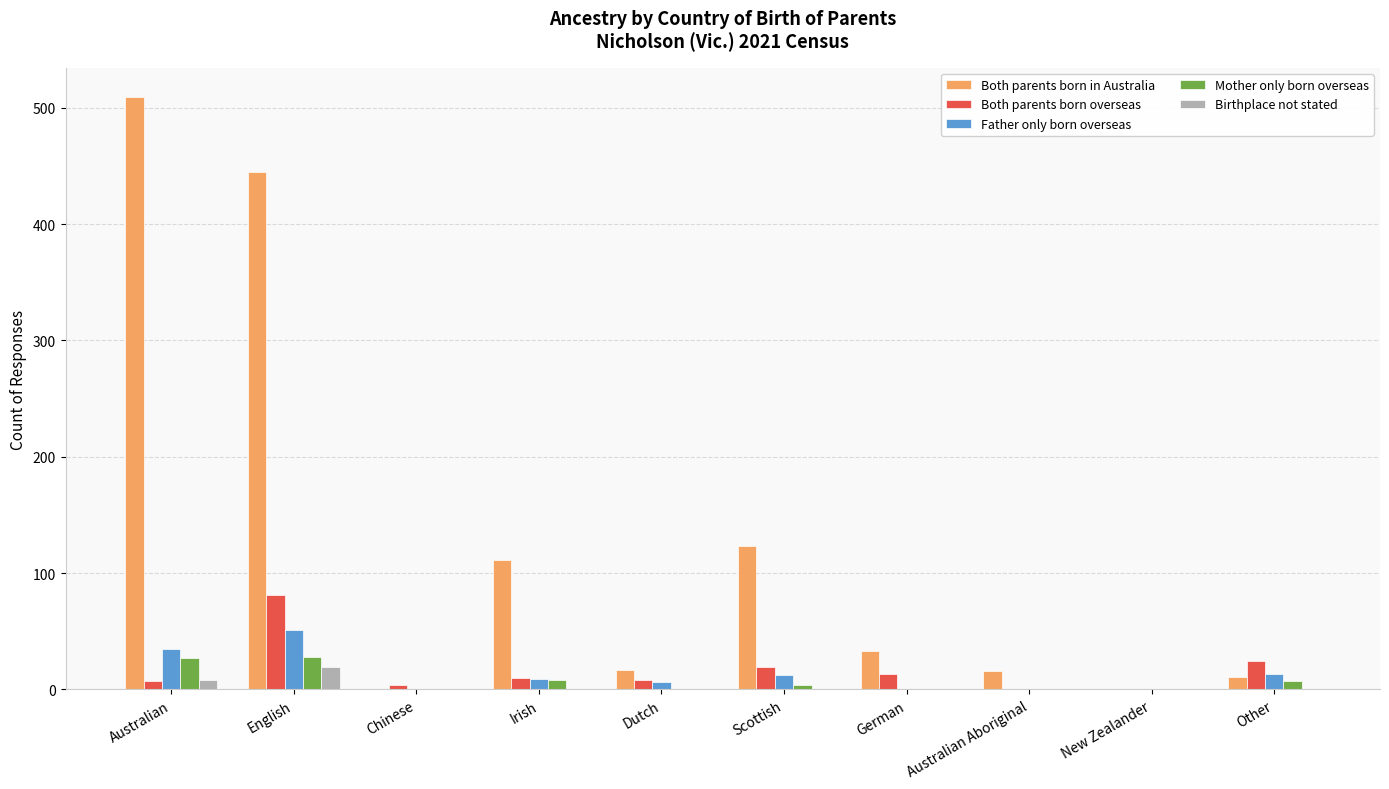

What is the total value across all series at German?

46